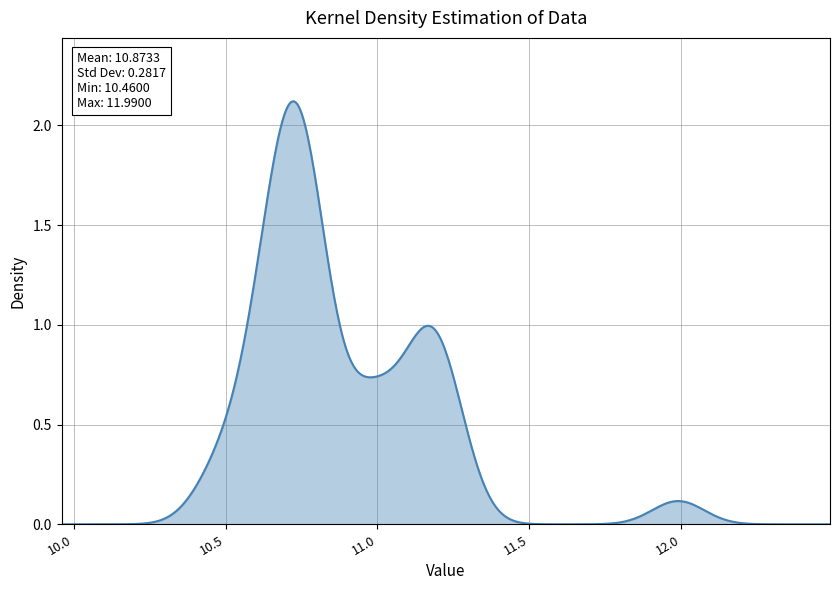

What is the maximum value shown in the chart?

12.0